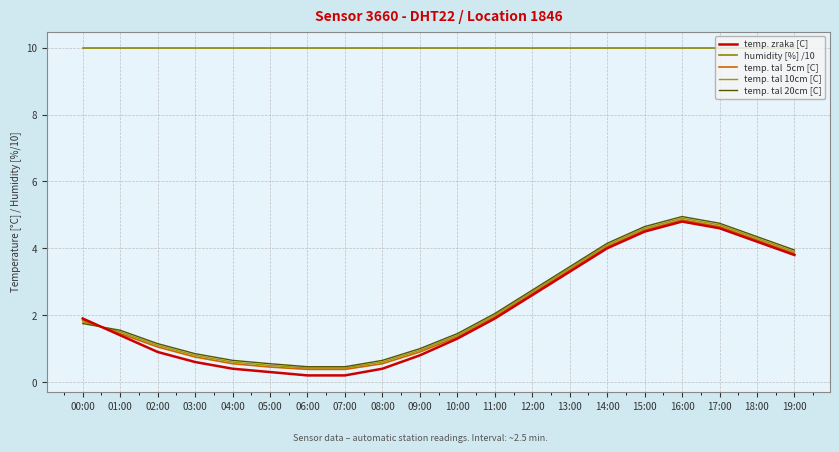

What is the label of the 20th point from the left?

19:00